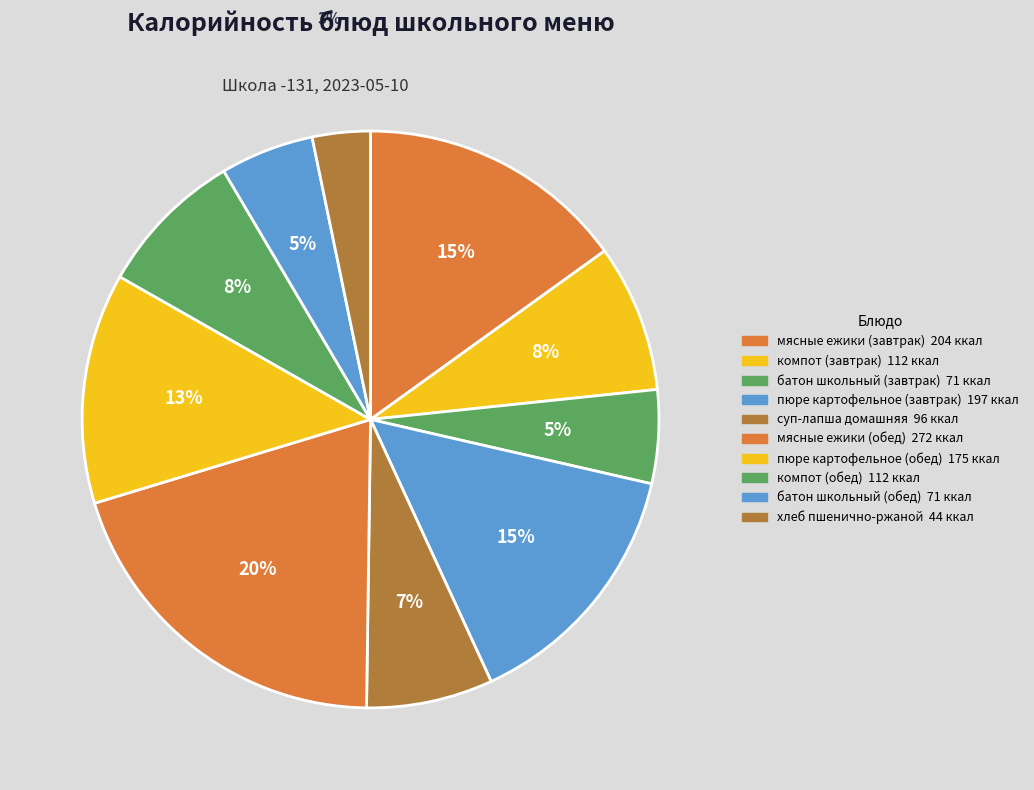

Count the number of slices in the pie.

10